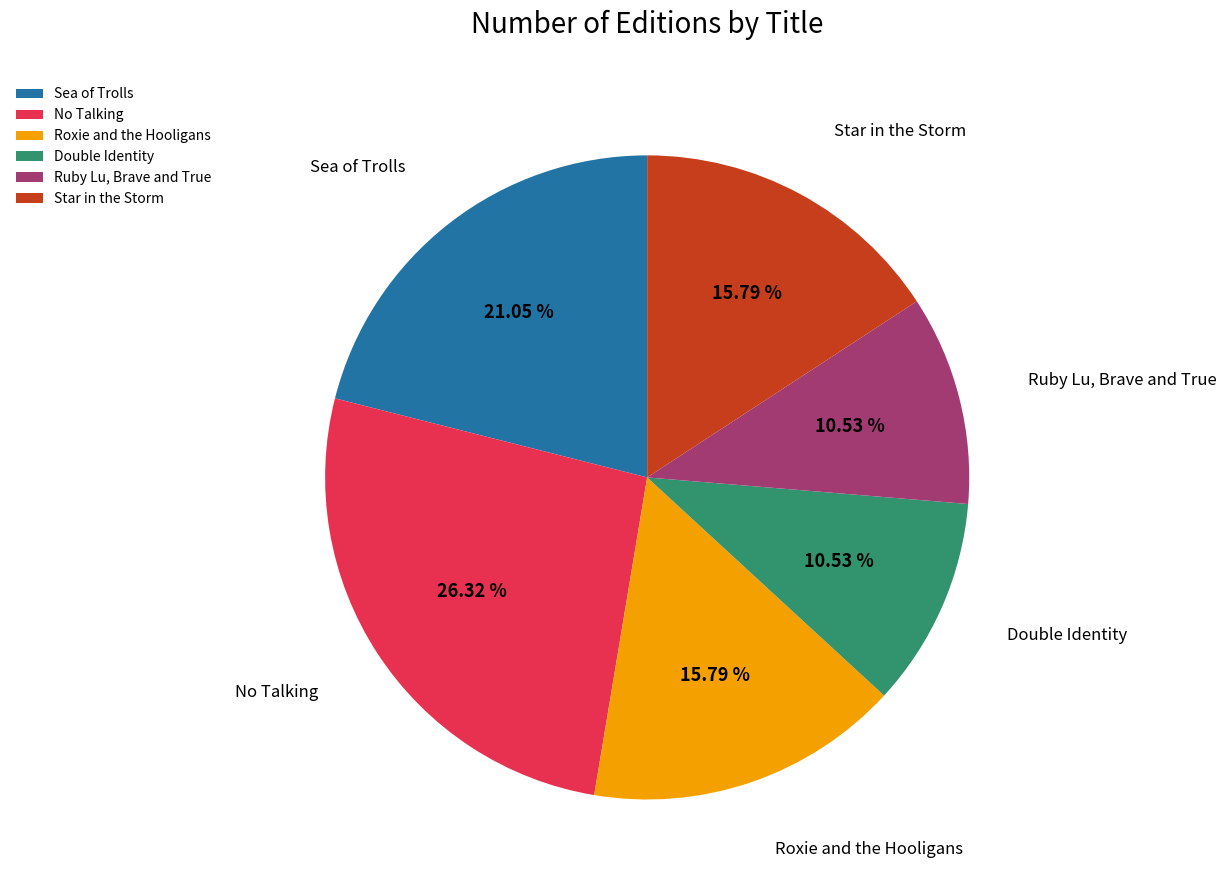

Which has a higher value, No Talking or Ruby Lu, Brave and True?

No Talking